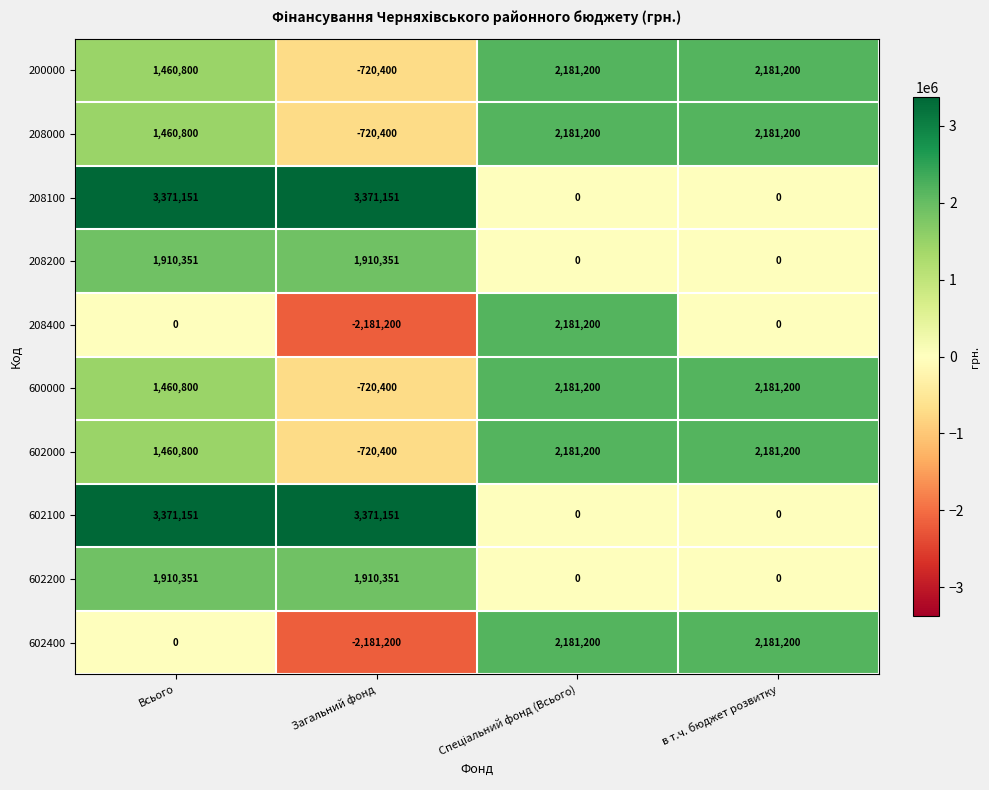

Which label corresponds to the smallest value in the chart?

Загальний фонд